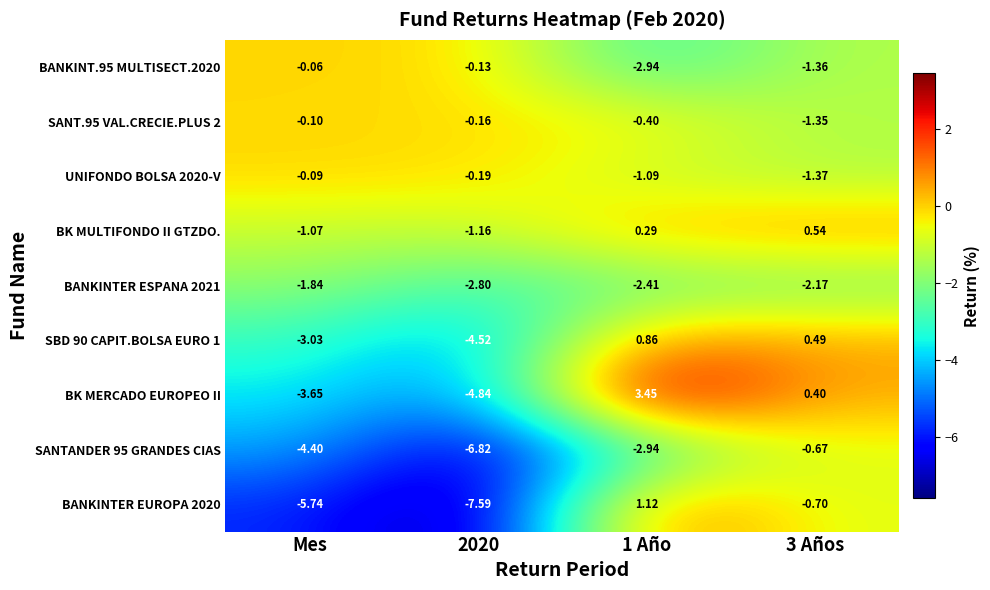

At which label does BANKINTER ESPANA 2021 first exceed -2?

Mes